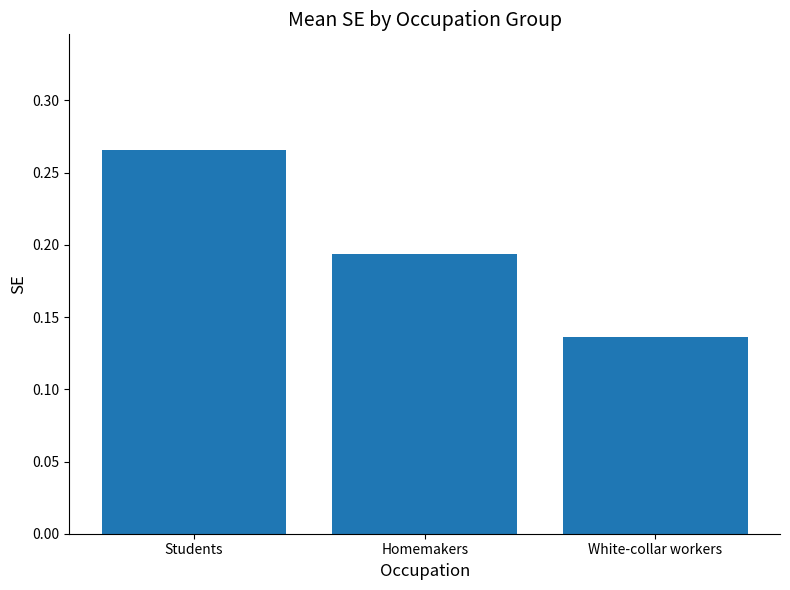

What is the change in value from Homemakers to White-collar workers?

-0.1